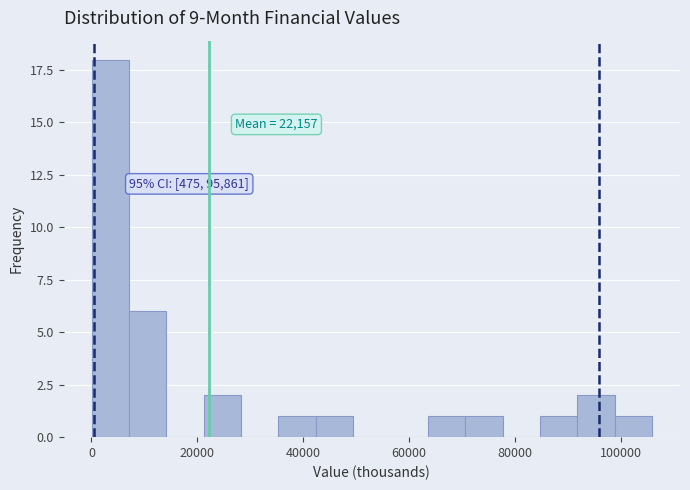

Read against the x-axis, roughly where is the centre of the tallest bar?

4000